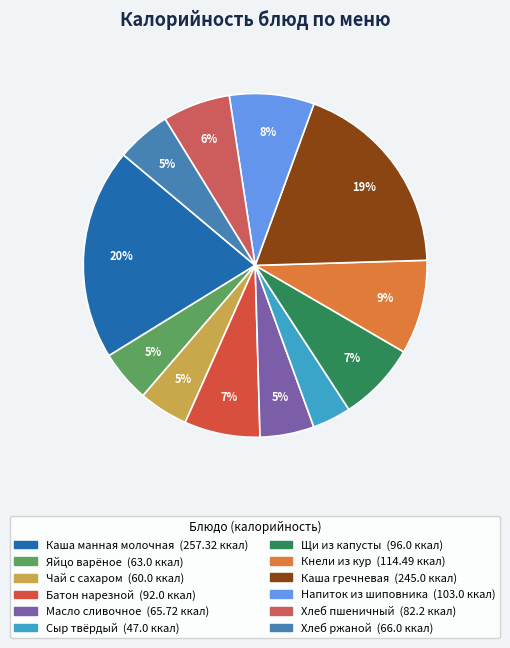

Between Кнели из кур and Хлеб пшеничный, which is larger?

Кнели из кур